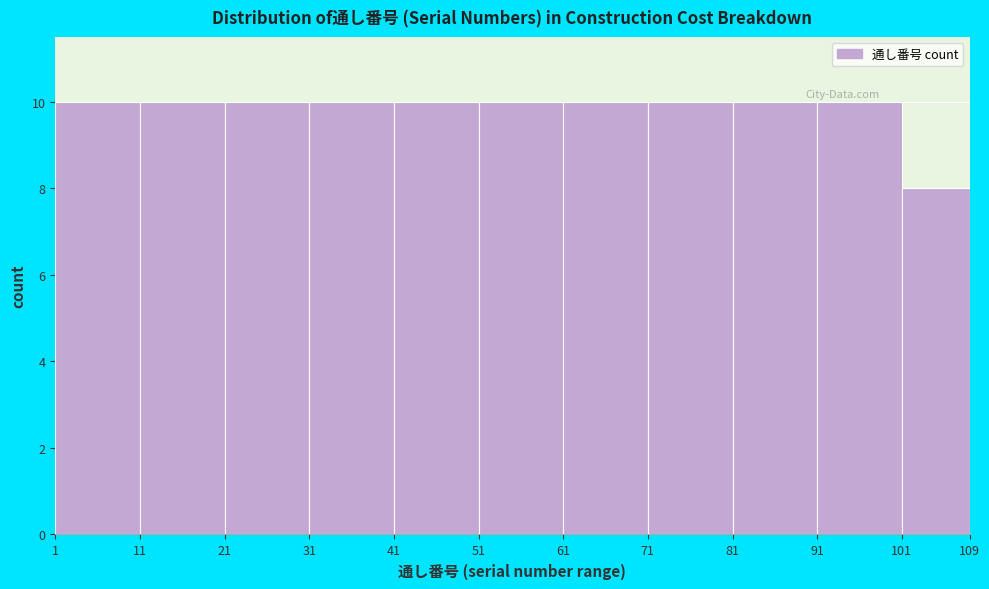

Reading left to right, transcribe this chart: for each bar, give the range it covers on the x-axis and its height. The values are not printed on the chart, so give them approximately, as read against the axis.

1 to 11: 10
11 to 21: 10
21 to 31: 10
31 to 41: 10
41 to 51: 10
51 to 61: 10
61 to 71: 10
71 to 81: 10
81 to 91: 10
91 to 101: 10
101 to 109: 8